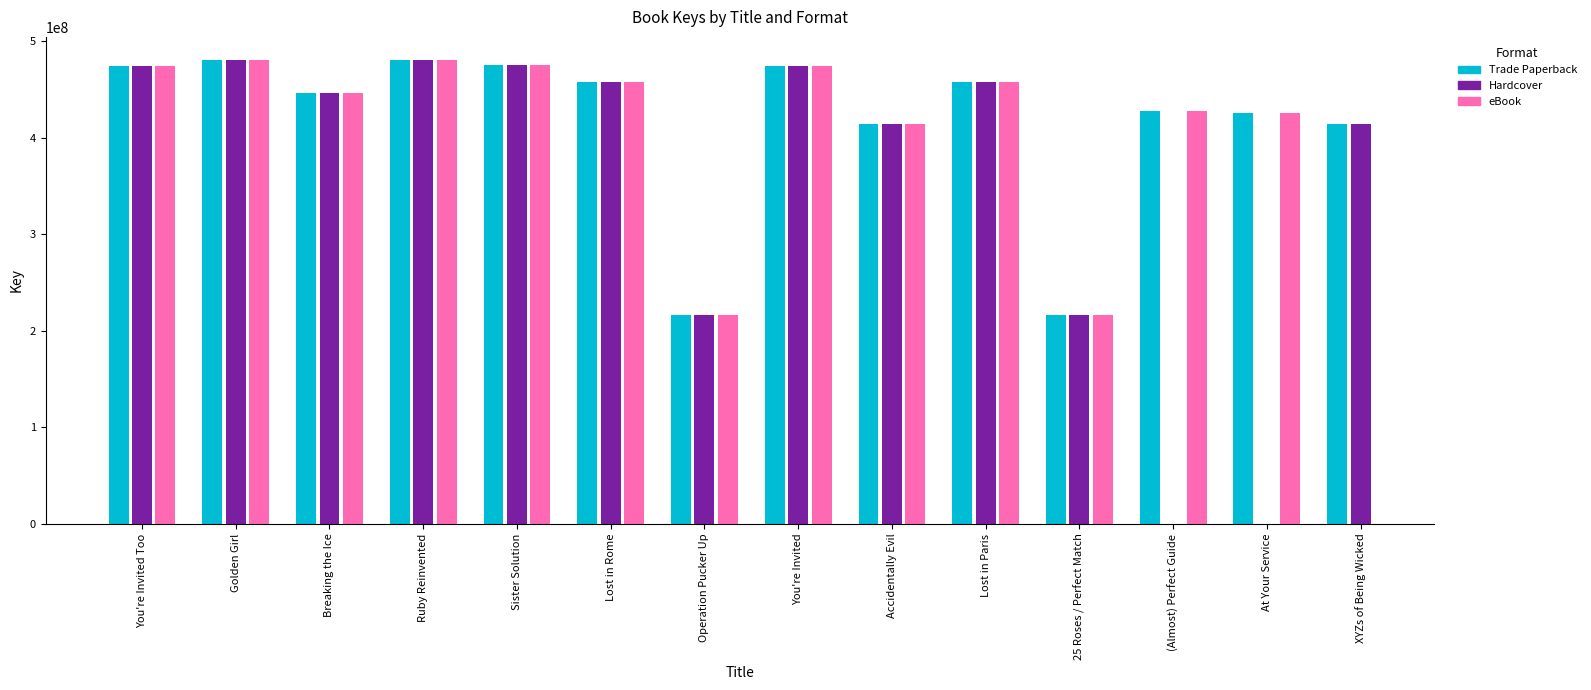

Reading right to left, list all the values displayed in this chart.

Trade Paperback: XYZs of Being Wicked=414250184	At Your Service=425423550	(Almost) Perfect Guide=427185621	25 Roses / Perfect Match=215937605	Lost in Paris=457922133	Accidentally Evil=414255384	You're Invited=474429010	Operation Pucker Up=215937079	Lost in Rome=457923228	Sister Solution=474844259	Ruby Reinvented=480206130	Breaking the Ice=446161065	Golden Girl=480239095	You're Invited Too=474430568
Hardcover: XYZs of Being Wicked=414250184	At Your Service=0	(Almost) Perfect Guide=0	25 Roses / Perfect Match=215937605	Lost in Paris=457922133	Accidentally Evil=414255384	You're Invited=474429010	Operation Pucker Up=215937079	Lost in Rome=457923228	Sister Solution=474844259	Ruby Reinvented=480206130	Breaking the Ice=446161065	Golden Girl=480239095	You're Invited Too=474430568
eBook: XYZs of Being Wicked=0	At Your Service=425423550	(Almost) Perfect Guide=427185621	25 Roses / Perfect Match=215937605	Lost in Paris=457922133	Accidentally Evil=414255384	You're Invited=474429010	Operation Pucker Up=215937079	Lost in Rome=457923228	Sister Solution=474844259	Ruby Reinvented=480206130	Breaking the Ice=446161065	Golden Girl=480239095	You're Invited Too=474430568